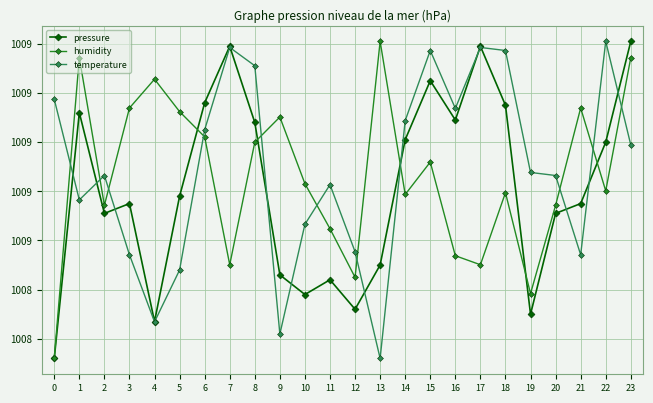

What is the total value across all series at 20?

3026.3